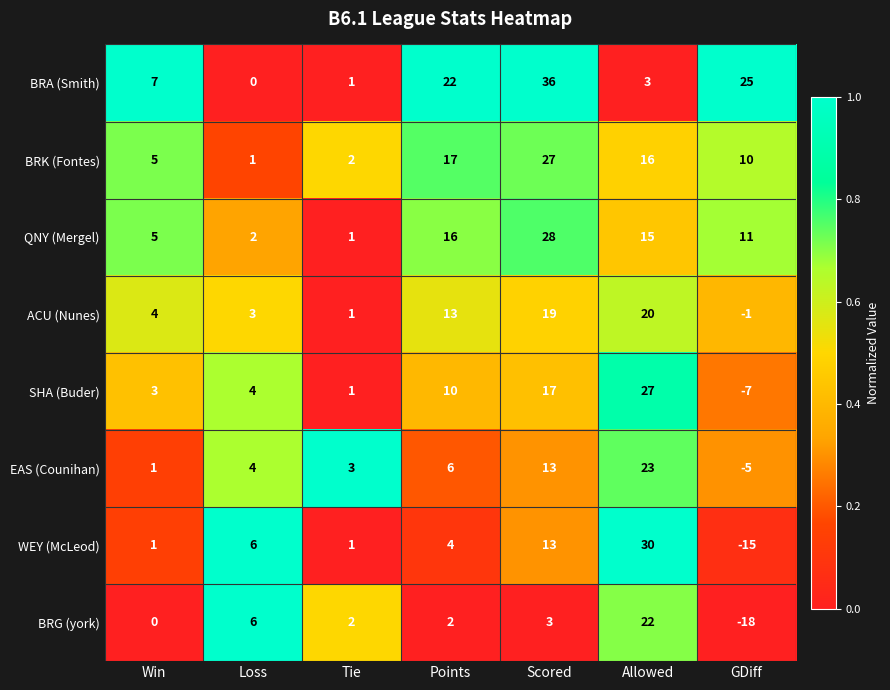

Where is QNY (Mergel) nearest to the value 14?

Allowed